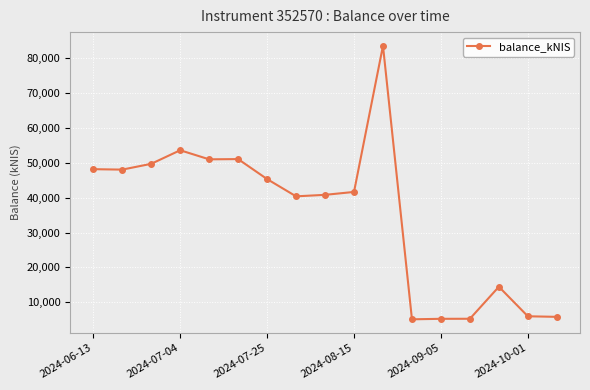

What is the value of the 12th point from the left?

5155.8